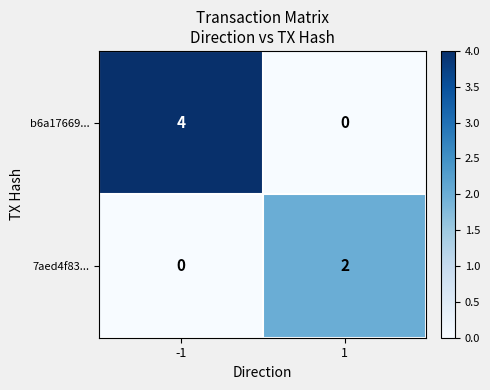

Which series has the widest spread of values?

b6a17669...